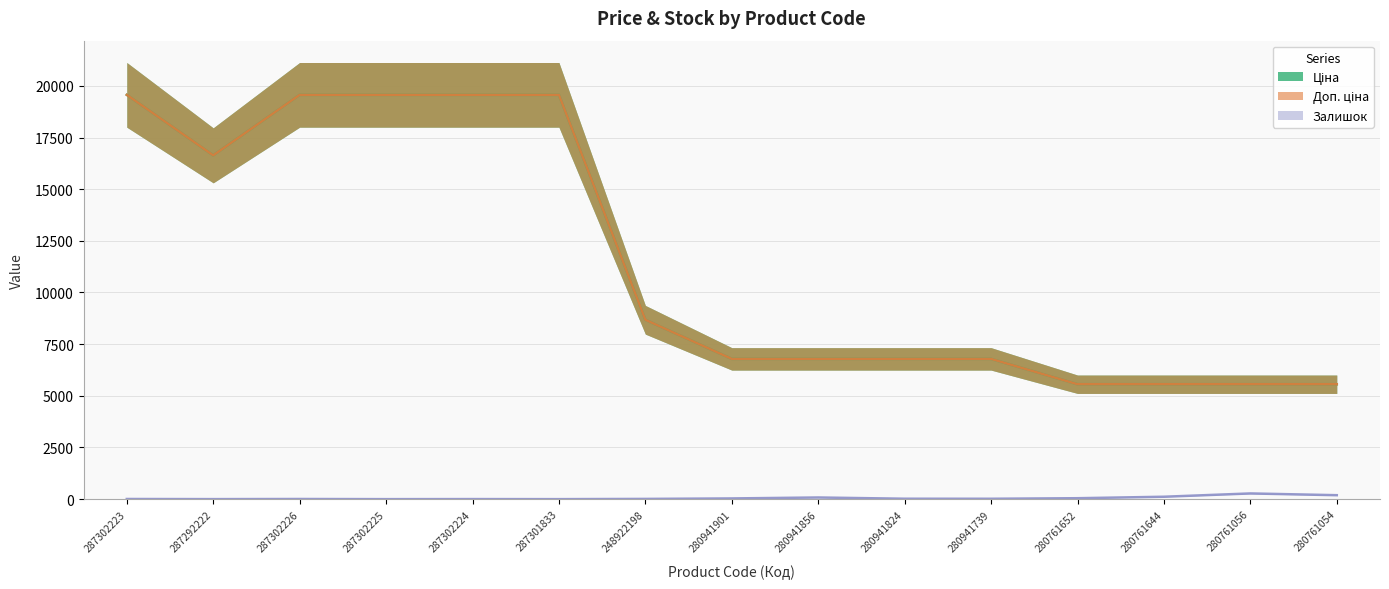

Reading right to left, transcribe all the data shown in this chart.

Ціна: 280761054=5560.3	280761056=5560.3	280761644=5560.3	280761652=5560.3	280941739=6787.1	280941824=6787.1	280941856=6787.1	280941901=6787.1	248922198=8679.5	287301833=19564.9	287302224=19564.9	287302225=19564.9	287302226=19564.9	287292222=16636.8	287302223=19564.9
Доп. ціна: 280761054=5560.3	280761056=5560.3	280761644=5560.3	280761652=5560.3	280941739=6787.1	280941824=6787.1	280941856=6787.1	280941901=6787.1	248922198=8679.5	287301833=19564.9	287302224=19564.9	287302225=19564.9	287302226=19564.9	287292222=16636.8	287302223=19564.9
Залишок: 280761054=191.0	280761056=276.0	280761644=116.0	280761652=45.0	280941739=18.0	280941824=20.0	280941856=80.0	280941901=34.0	248922198=11.0	287301833=0.0	287302224=3.0	287302225=0.0	287302226=7.0	287292222=1.0	287302223=7.0